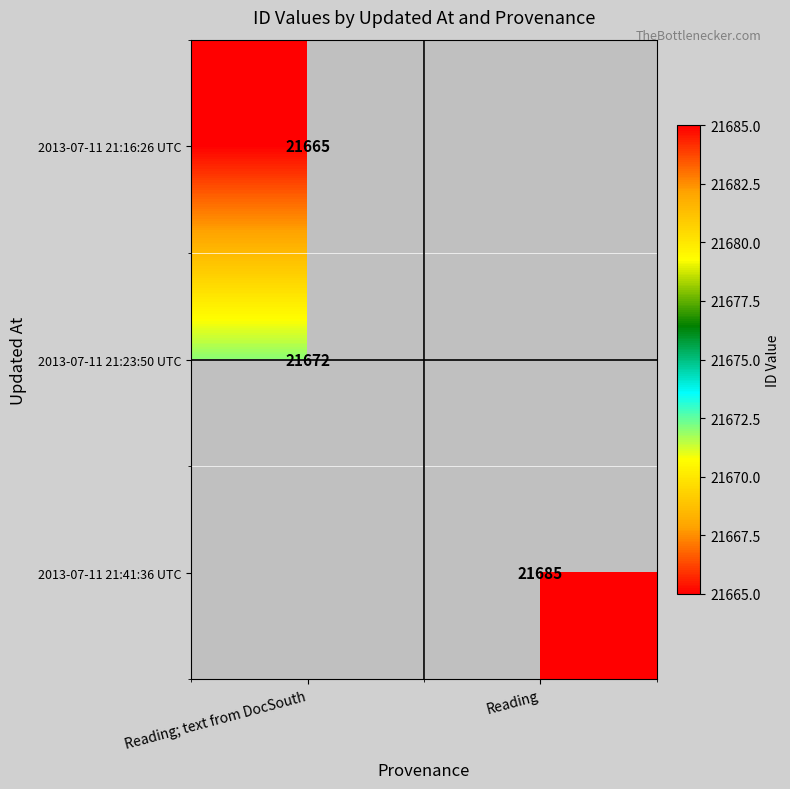

The 2013-07-11 21:23:50 UTC series shows 28332 at Reading; text from DocSouth. True or false?

False